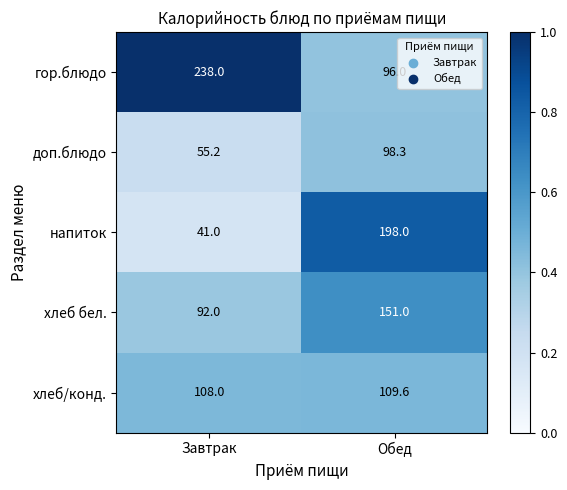

What is the sum of the хлеб бел. values at Обед and Завтрак?

243.0